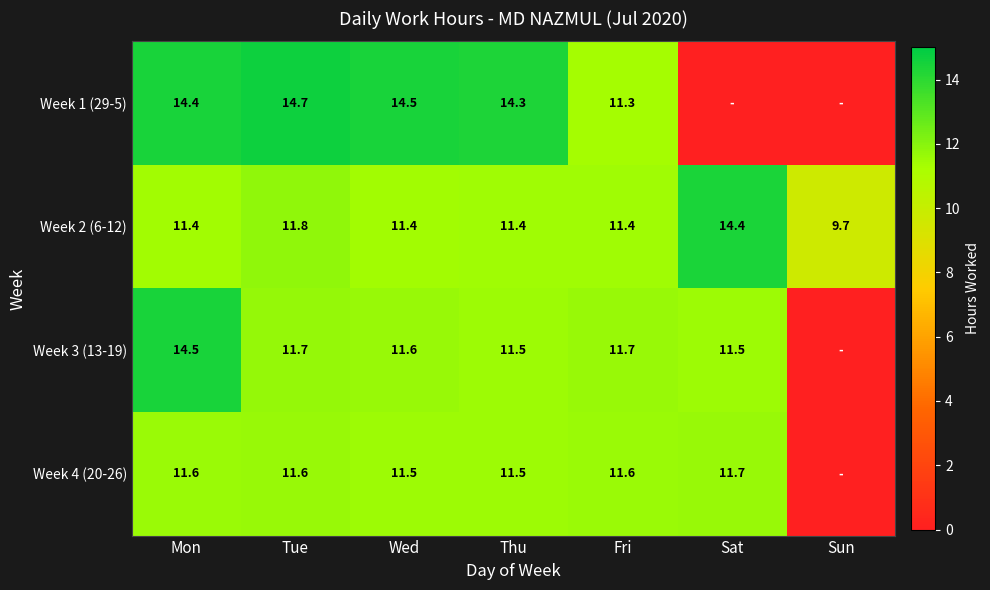

Rank the series at Wed from lowest to highest value.

Week 2 (6-12), Week 4 (20-26), Week 3 (13-19), Week 1 (29-5)